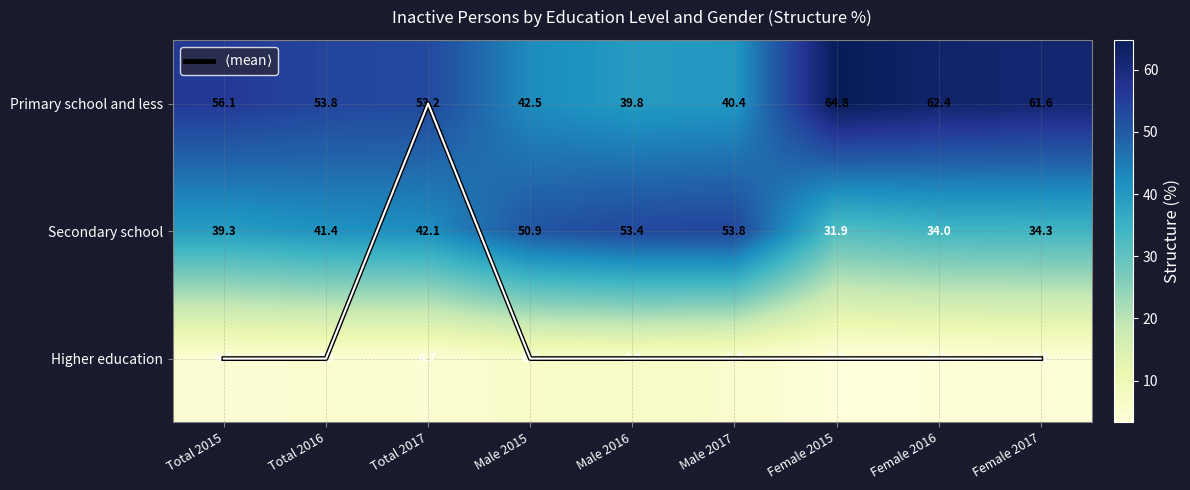

At how many categories does at least one series exceed 36?

9